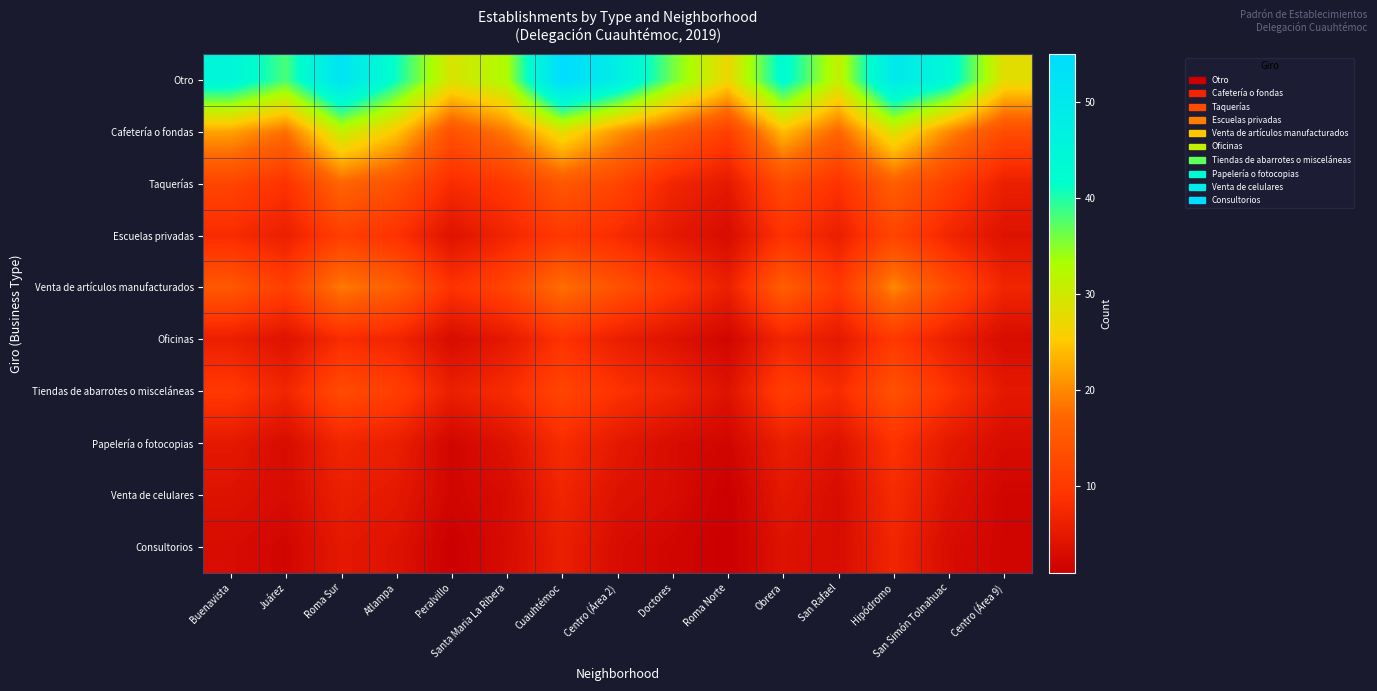

Which category has the lowest value across all series?

Roma Norte